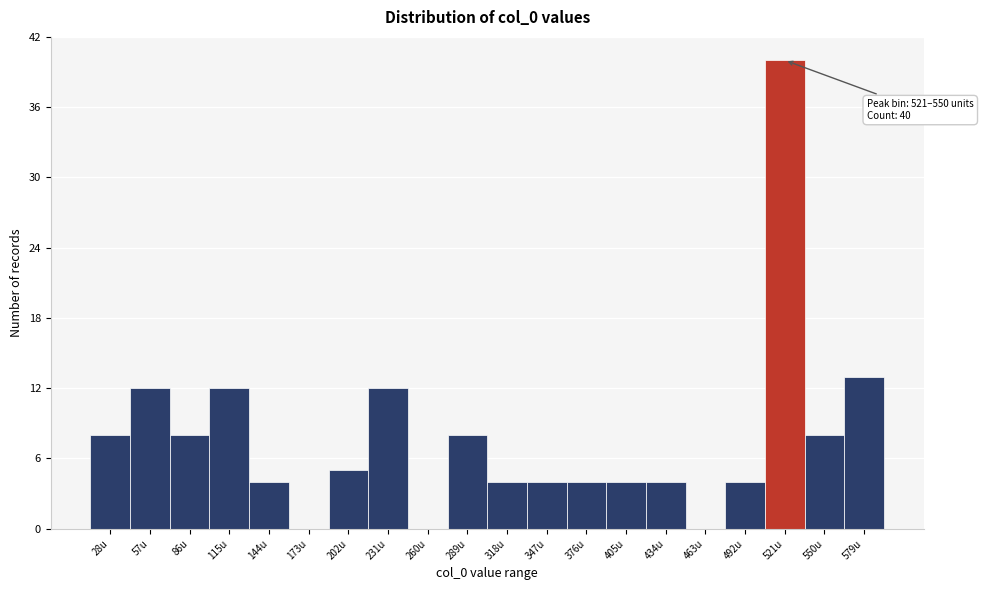

Reading left to right, transcribe all the data shown in this chart.

28u=8	57u=12	86u=8	115u=12	144u=4	173u=0	202u=5	231u=12	260u=0	289u=8	318u=4	347u=4	376u=4	405u=4	434u=4	463u=0	492u=4	521u=40	550u=8	579u=13